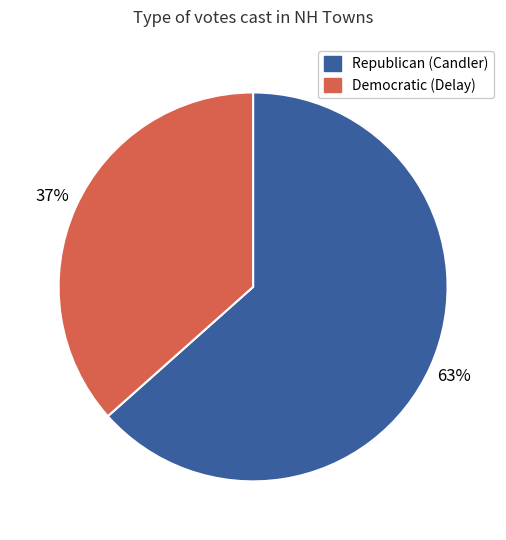

Is there a majority slice in this chart?

Yes